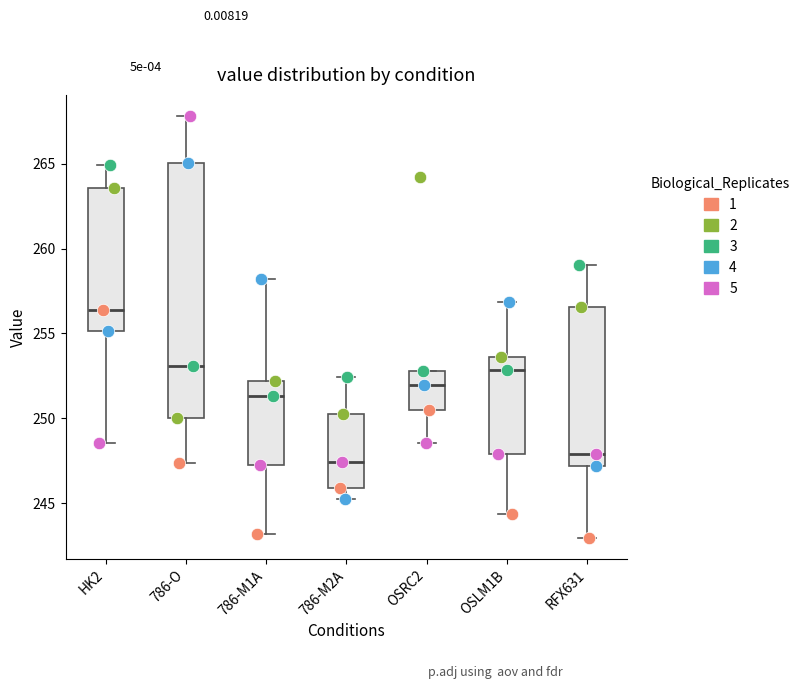

Which box has the highest median line?

HK2